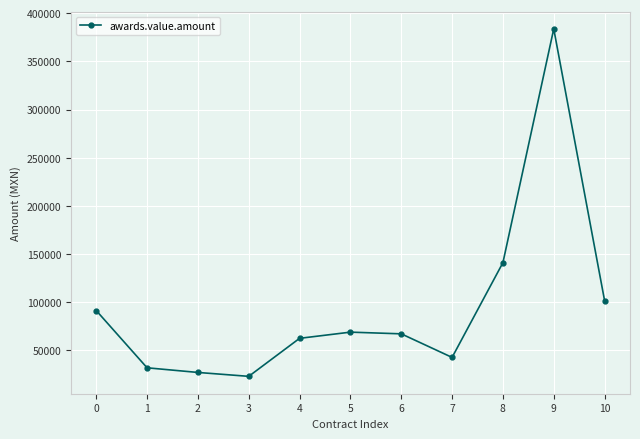

Which has a higher value, 7 or 2?

7